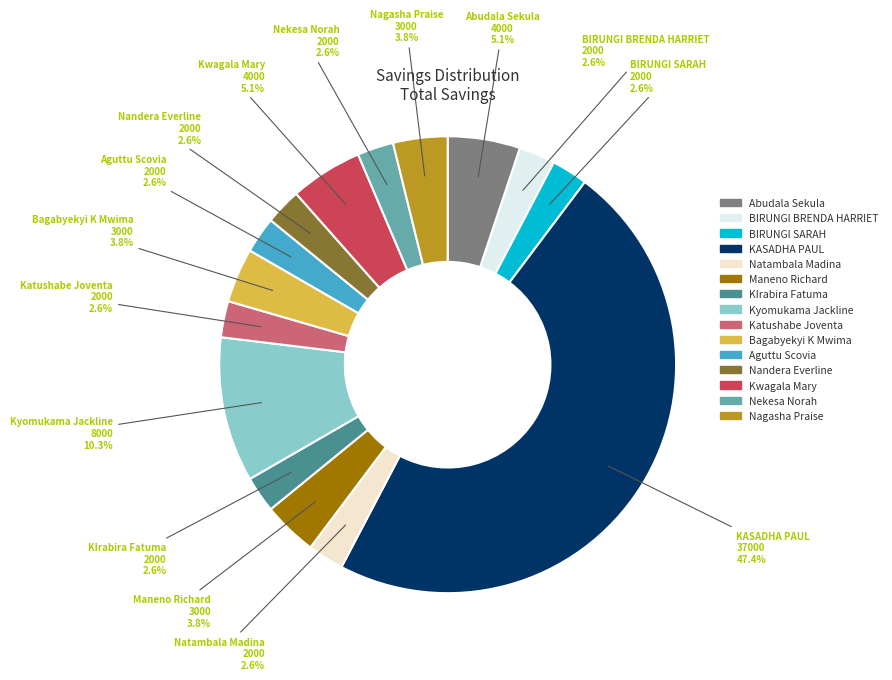

Is it true that Maneno Richard is 4% of the pie?

True